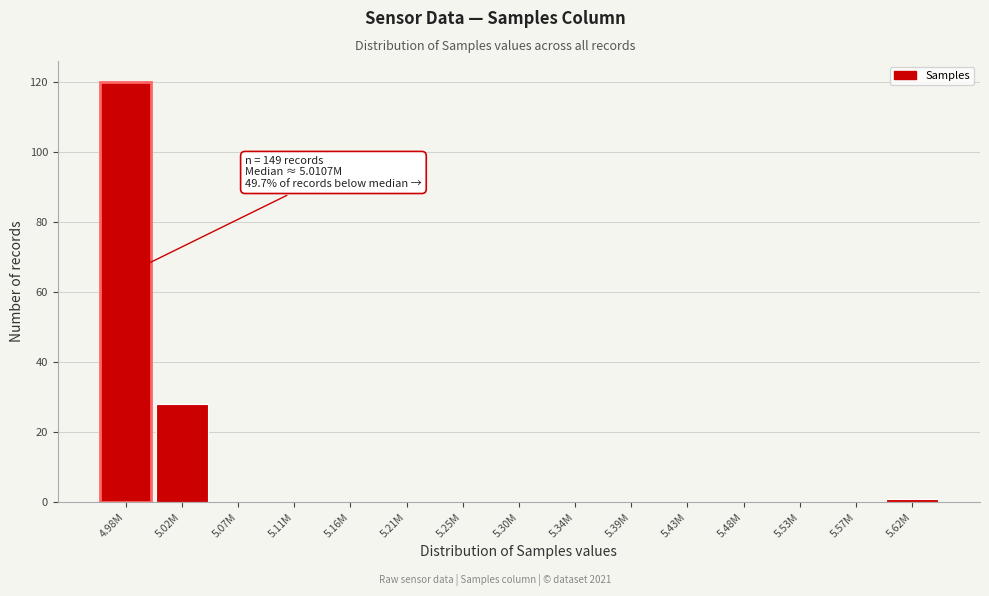

Reading left to right, extract all data points from this chart.

4.98M=120	5.02M=28	5.07M=0	5.11M=0	5.16M=0	5.21M=0	5.25M=0	5.30M=0	5.34M=0	5.39M=0	5.43M=0	5.48M=0	5.53M=0	5.57M=0	5.62M=1